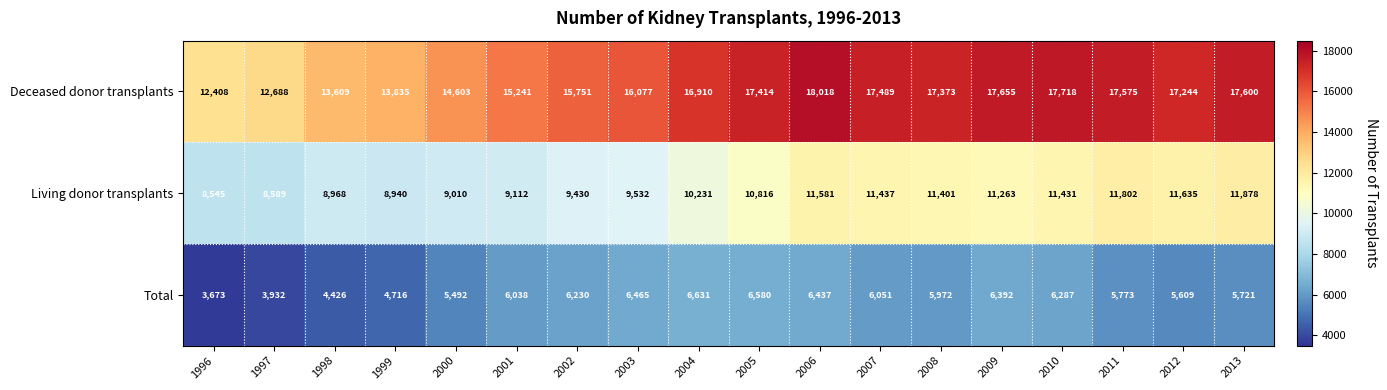

How many series are shown in this chart?

3